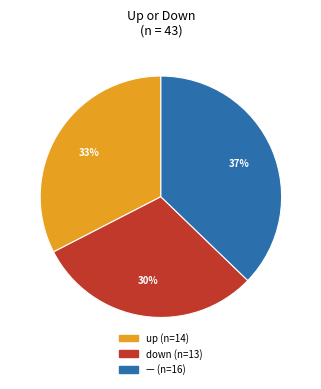

To the nearest percent, what is the average slice percentage?

33%